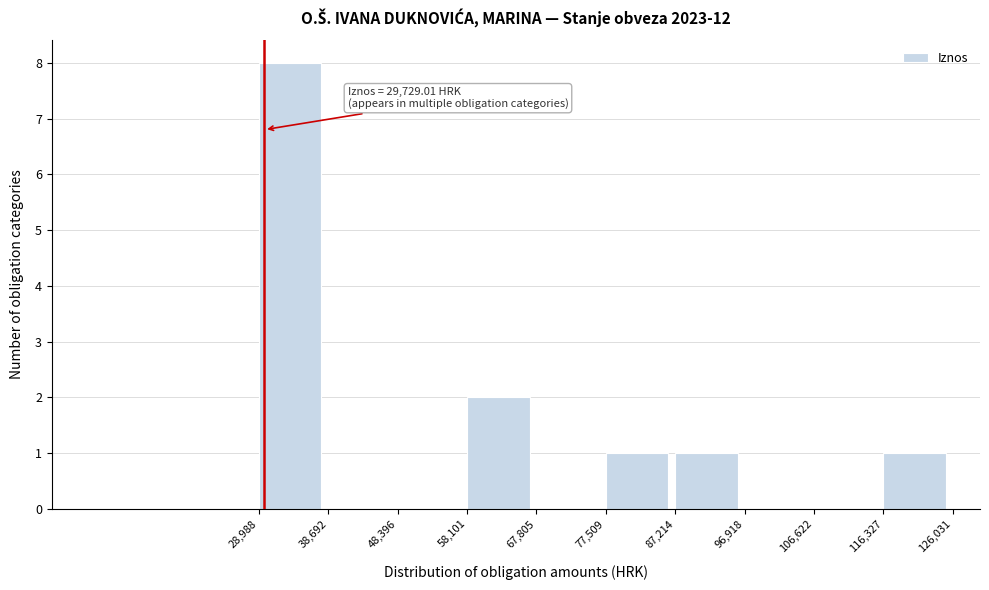

Over which range of the x-axis is the bar tallest?

28,988 to 38,692